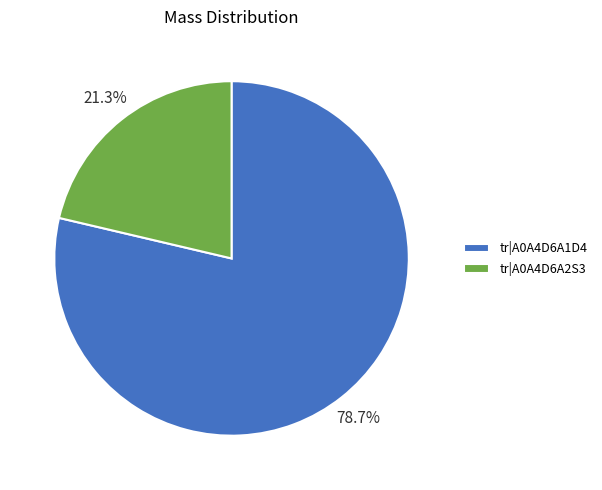

Count the number of slices in the pie.

2